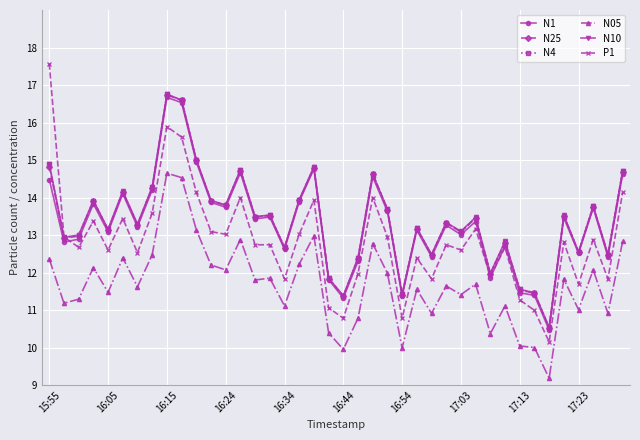

Does the chart display data point markers on the line(s)?

Yes